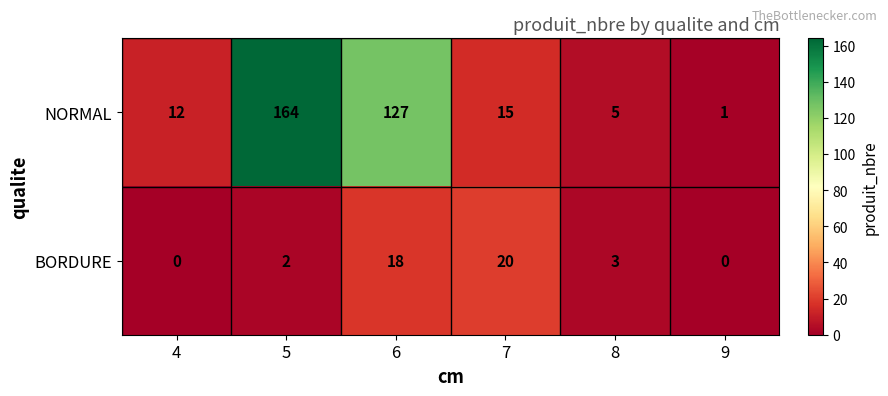

List the series in order of their overall mean, lowest first.

BORDURE, NORMAL